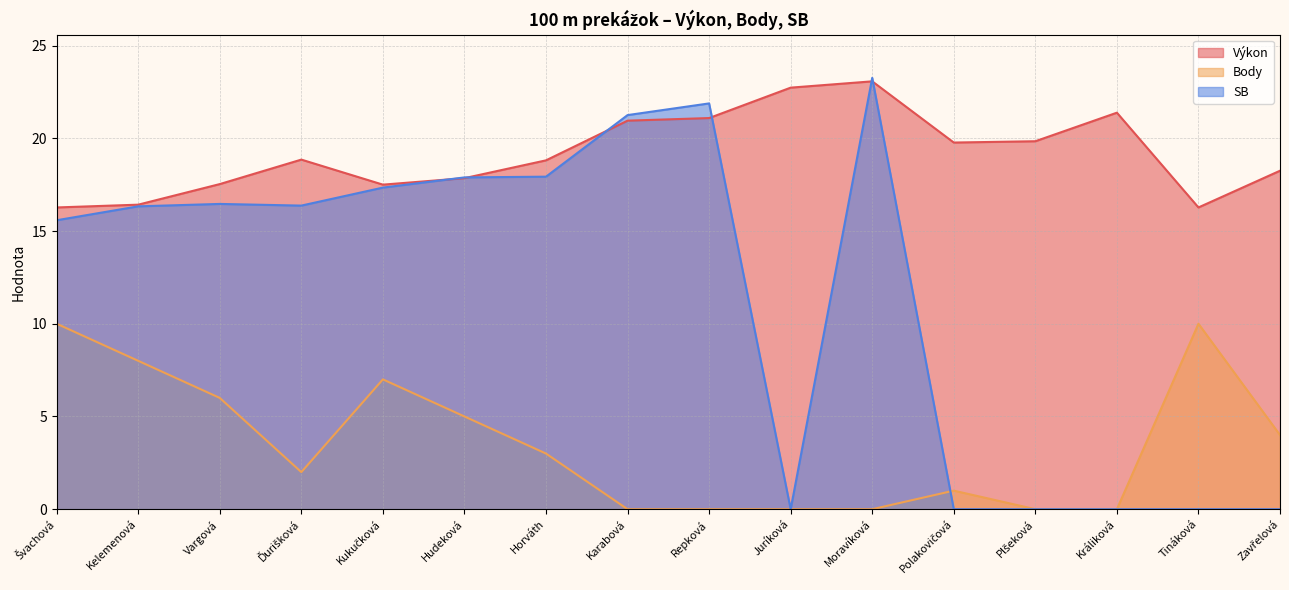

Count the number of data series in this chart.

3